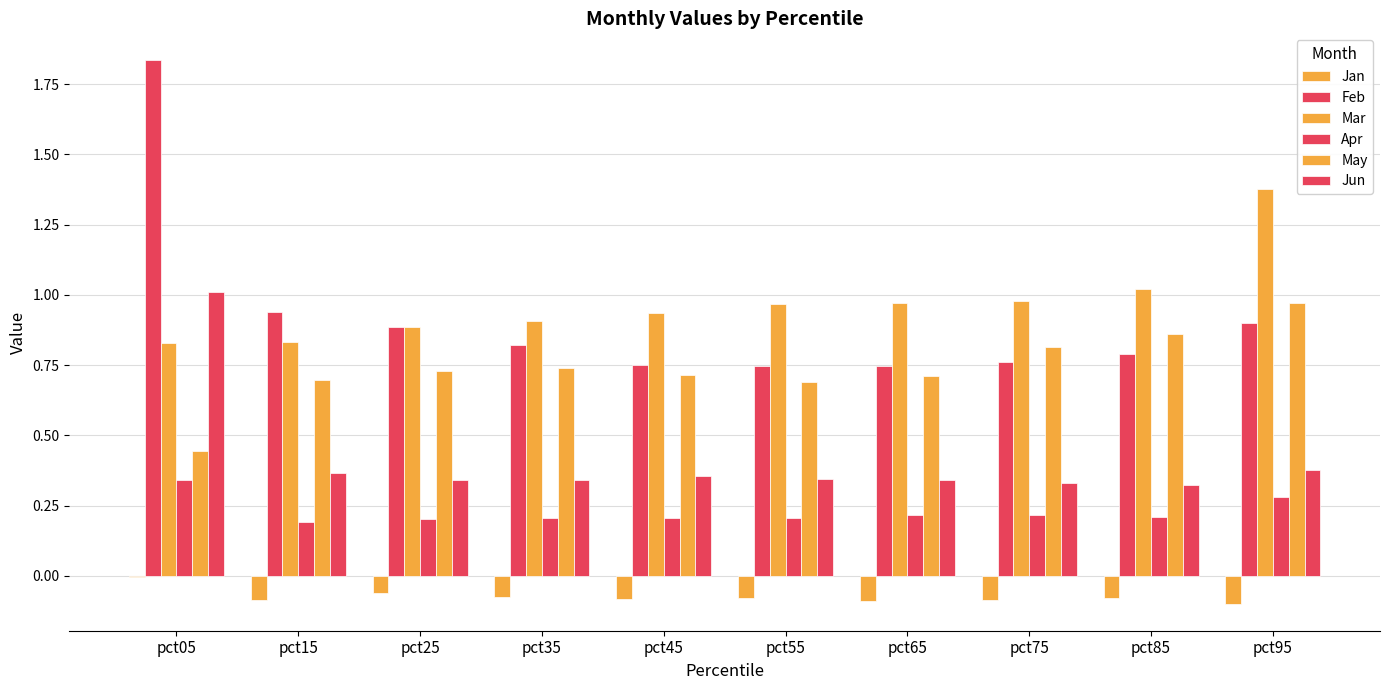

Reading left to right, list all the values displayed in this chart.

Jan: pct05=-0.0	pct15=-0.1	pct25=-0.1	pct35=-0.1	pct45=-0.1	pct55=-0.1	pct65=-0.1	pct75=-0.1	pct85=-0.1	pct95=-0.1
Feb: pct05=1.8	pct15=0.9	pct25=0.9	pct35=0.8	pct45=0.7	pct55=0.7	pct65=0.7	pct75=0.8	pct85=0.8	pct95=0.9
Mar: pct05=0.8	pct15=0.8	pct25=0.9	pct35=0.9	pct45=0.9	pct55=1.0	pct65=1.0	pct75=1.0	pct85=1.0	pct95=1.4
Apr: pct05=0.3	pct15=0.2	pct25=0.2	pct35=0.2	pct45=0.2	pct55=0.2	pct65=0.2	pct75=0.2	pct85=0.2	pct95=0.3
May: pct05=0.4	pct15=0.7	pct25=0.7	pct35=0.7	pct45=0.7	pct55=0.7	pct65=0.7	pct75=0.8	pct85=0.9	pct95=1.0
Jun: pct05=1.0	pct15=0.4	pct25=0.3	pct35=0.3	pct45=0.4	pct55=0.3	pct65=0.3	pct75=0.3	pct85=0.3	pct95=0.4